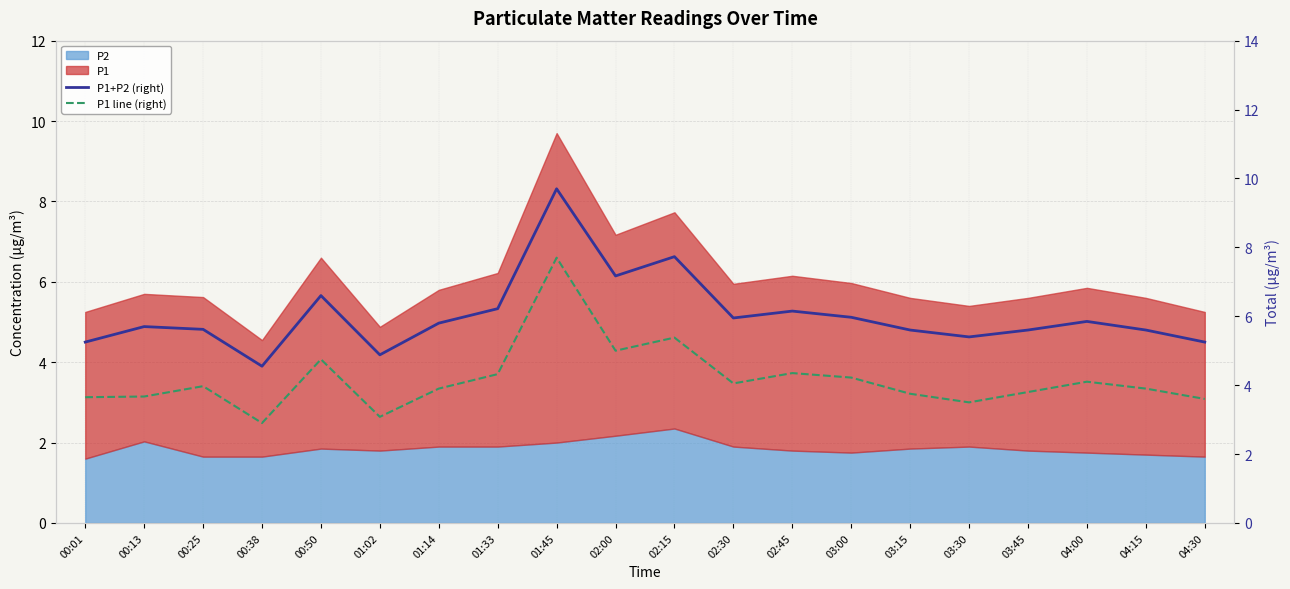

Reading left to right, extract all data points from this chart.

P1+P2 (right): 00:01=5.2	00:13=5.7	00:25=5.6	00:38=4.5	00:50=6.6	01:02=4.9	01:14=5.8	01:33=6.2	01:45=9.7	02:00=7.2	02:15=7.7	02:30=5.9	02:45=6.1	03:00=6.0	03:15=5.6	03:30=5.4	03:45=5.6	04:00=5.8	04:15=5.6	04:30=5.2
P1 line (right): 00:01=3.6	00:13=3.7	00:25=4.0	00:38=2.9	00:50=4.8	01:02=3.1	01:14=3.9	01:33=4.3	01:45=7.7	02:00=5.0	02:15=5.4	02:30=4.0	02:45=4.3	03:00=4.2	03:15=3.8	03:30=3.5	03:45=3.8	04:00=4.1	04:15=3.9	04:30=3.6